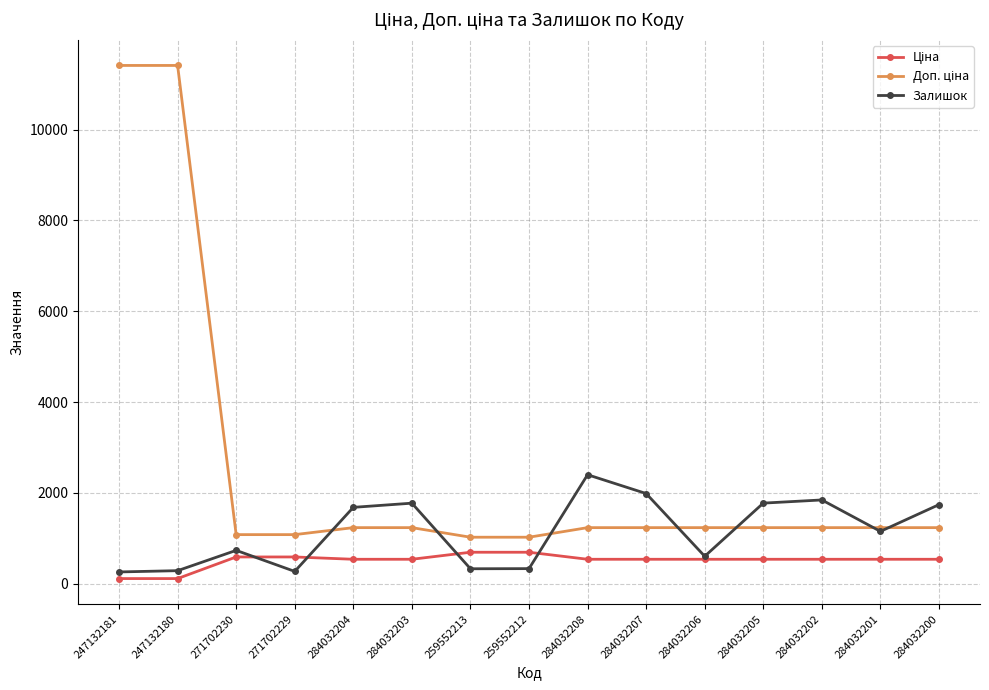

What is the spread (max minus min) of values at 284032206?

696.4